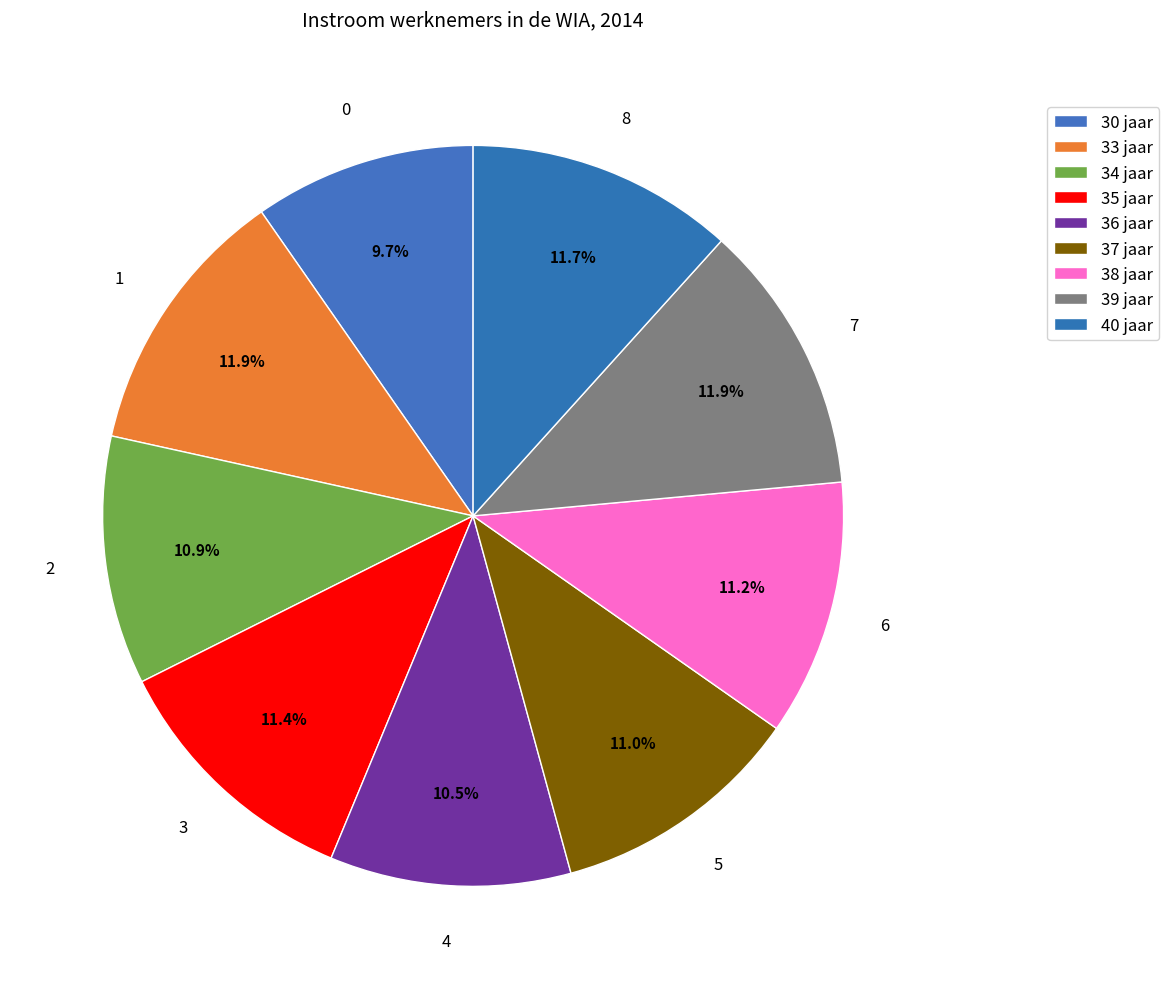

How many slices are in this pie chart?

9